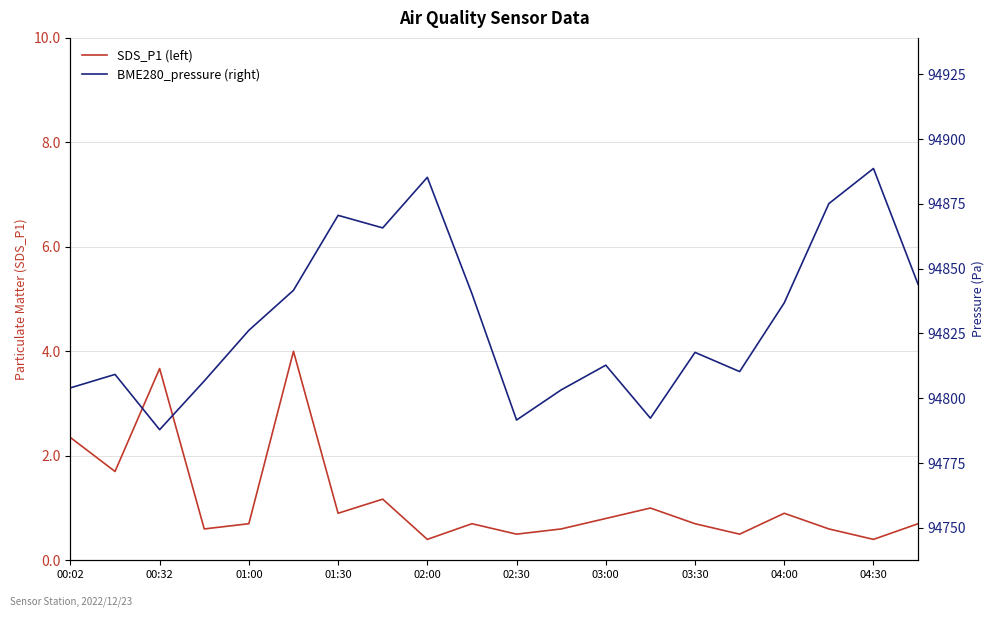

What is the value of the SDS_P1 (left) point at the 10th from the left?

0.7